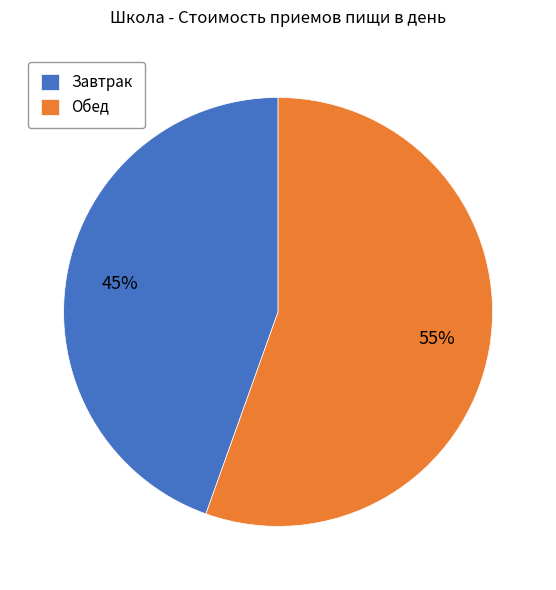

Is it true that Завтрак is 56% of the pie?

False